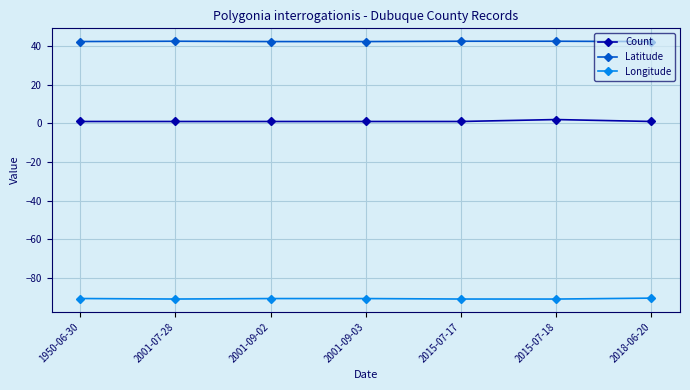

What is the difference between the maximum and minimum values in the Longitude series?

0.5